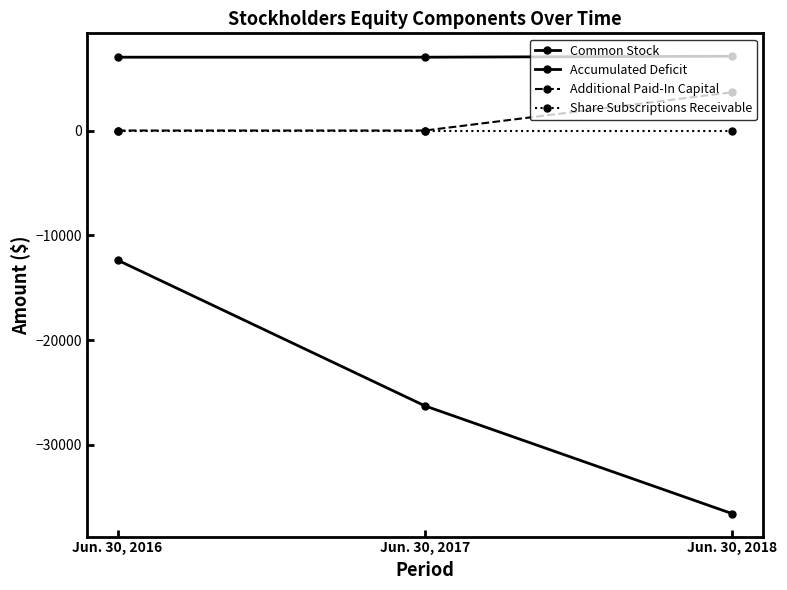

List the labels in order of Common Stock value, smallest first.

Jun. 30, 2016, Jun. 30, 2017, Jun. 30, 2018